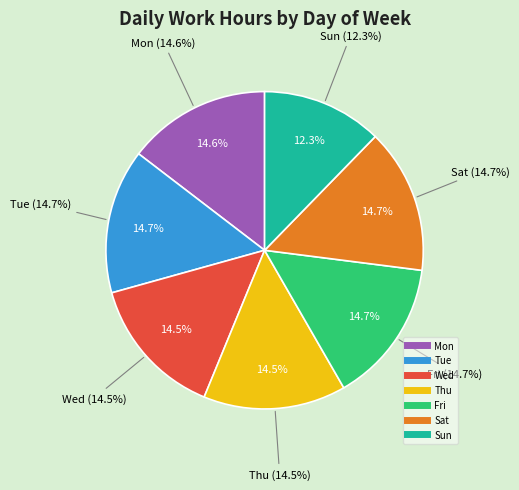

Rank the categories by value from highest to lowest.

Sat, Tue, Fri, Mon, Thu, Wed, Sun